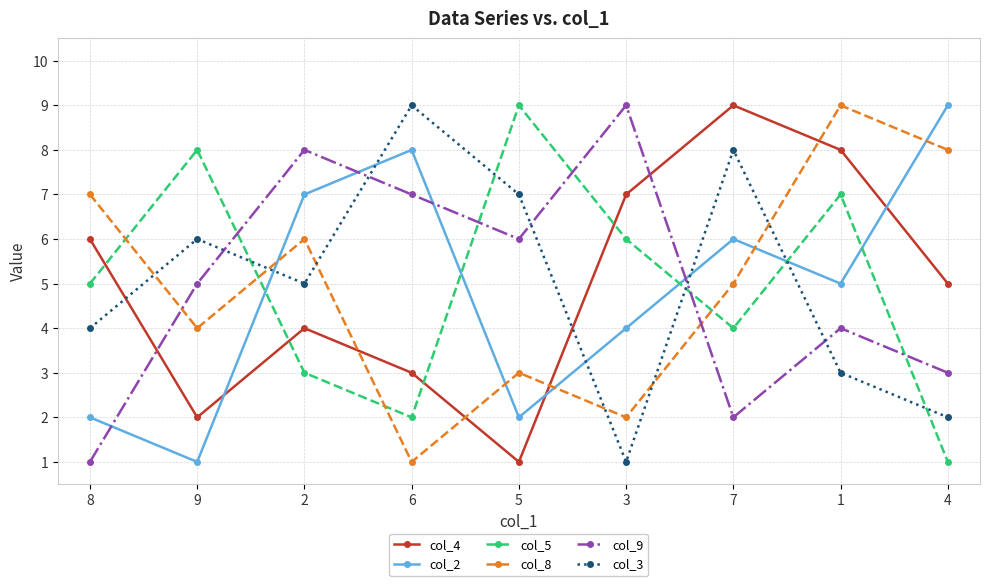

What are all the series names shown in the legend?

col_4, col_2, col_5, col_8, col_9, col_3